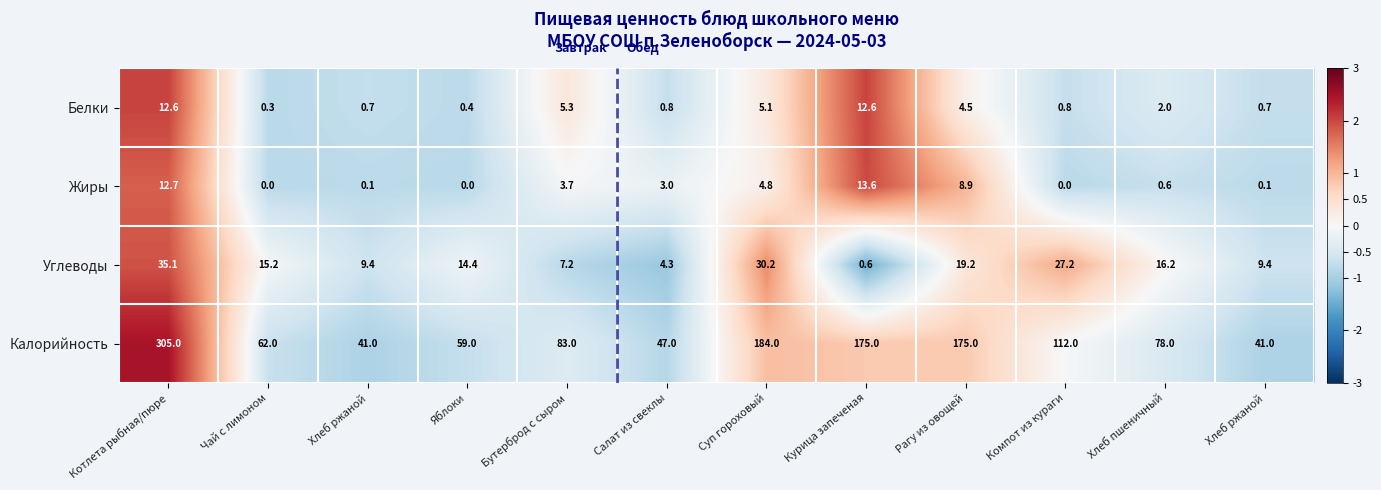

How many distinct data groups are displayed?

4